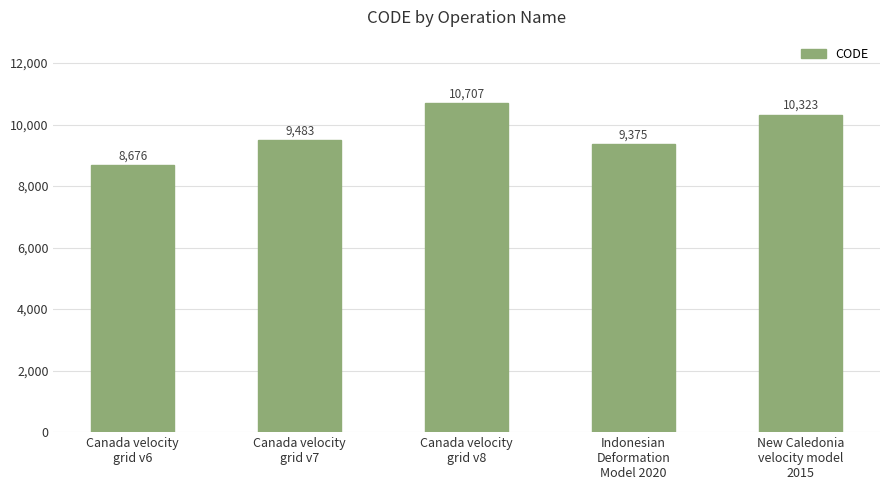

What position from the right is Canada velocity
grid v7?

4